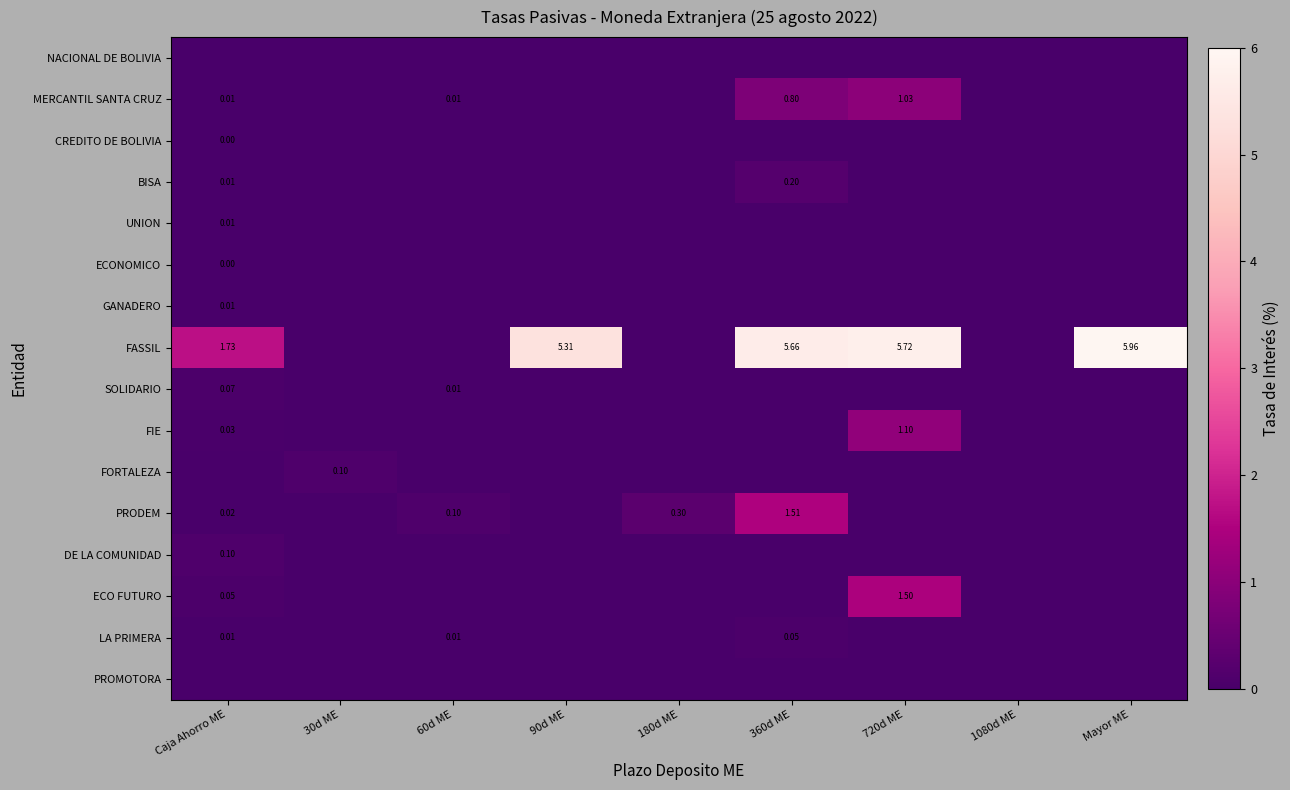

Rank the categories by MERCANTIL SANTA CRUZ value from highest to lowest.

720d ME, 360d ME, Caja Ahorro ME, 60d ME, 30d ME, 90d ME, 180d ME, 1080d ME, Mayor ME